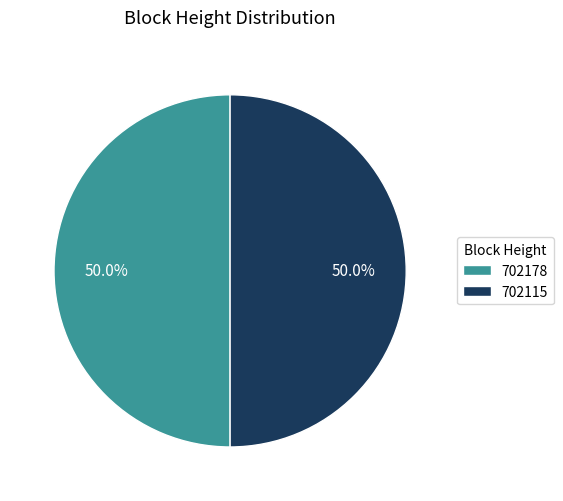

Count the number of slices in the pie.

2